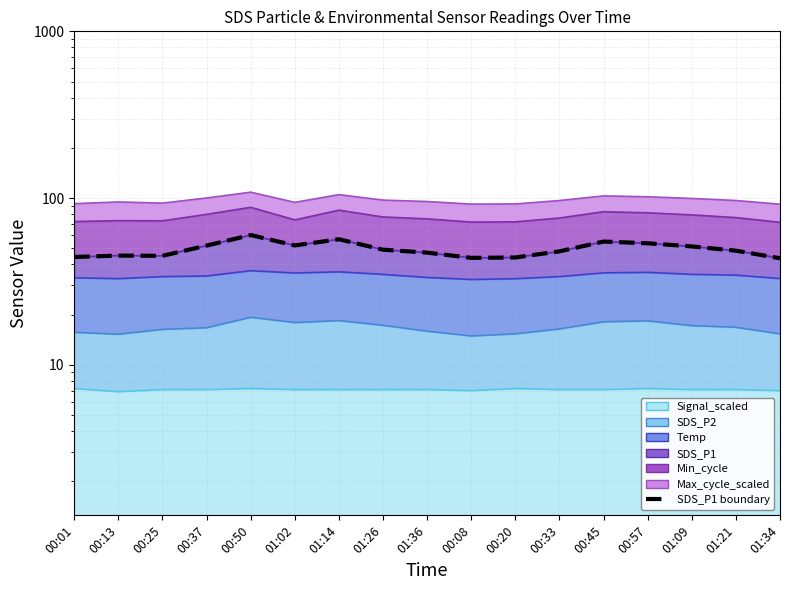

Reading left to right, list all the values displayed in this chart.

00:01=44.3	00:13=45.2	00:25=45.0	00:37=51.9	00:50=60.0	01:02=52.0	01:14=56.6	01:26=49.0	01:36=47.0	00:08=43.8	00:20=44.0	00:33=47.9	00:45=54.8	00:57=53.6	01:09=51.3	01:21=48.4	01:34=43.6